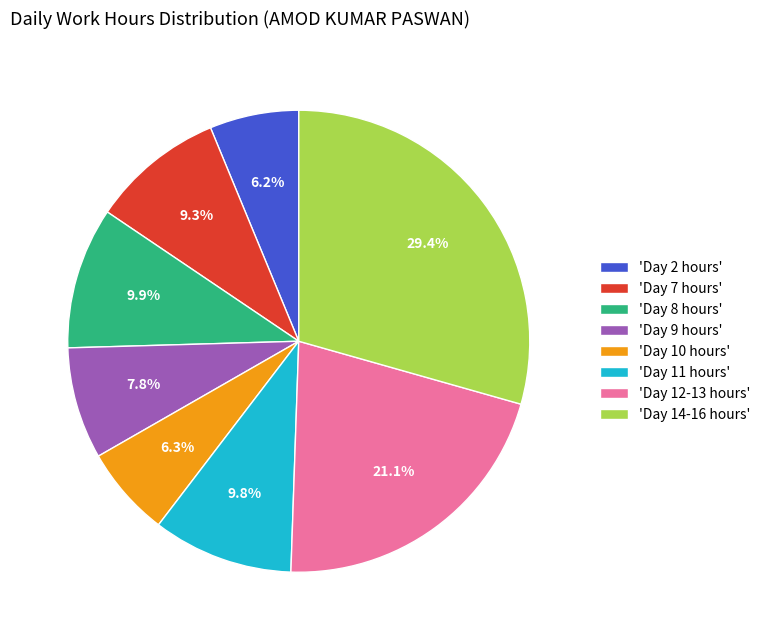

What is the largest slice in the pie chart?

'Day 14-16 hours'